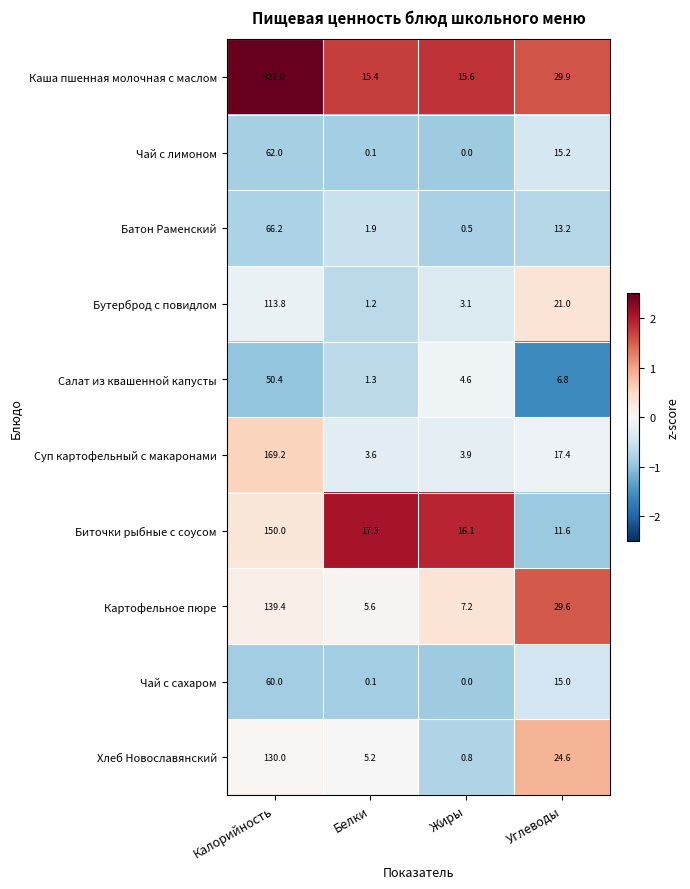

The value of Каша пшенная молочная с маслом at Калорийность is 321.0. True or false?

True